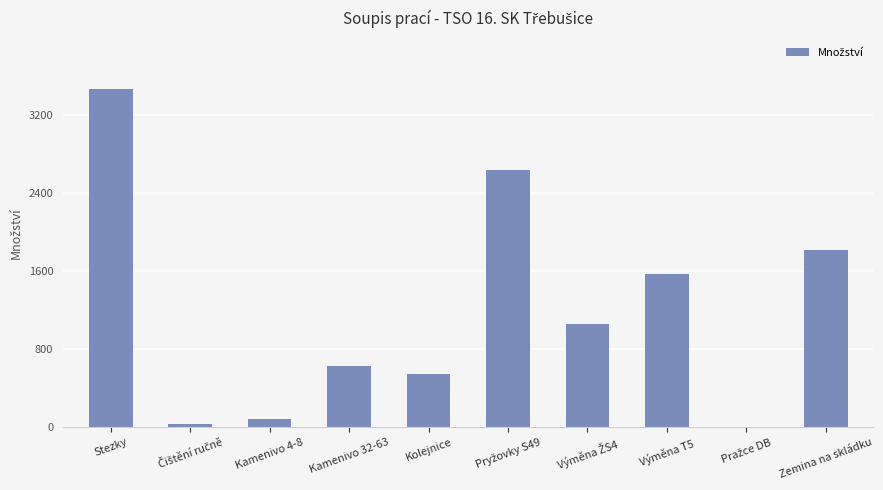

Reading right to left, transcribe all the data shown in this chart.

1821	2	1578	1064	2642	550	630	90	34	3472